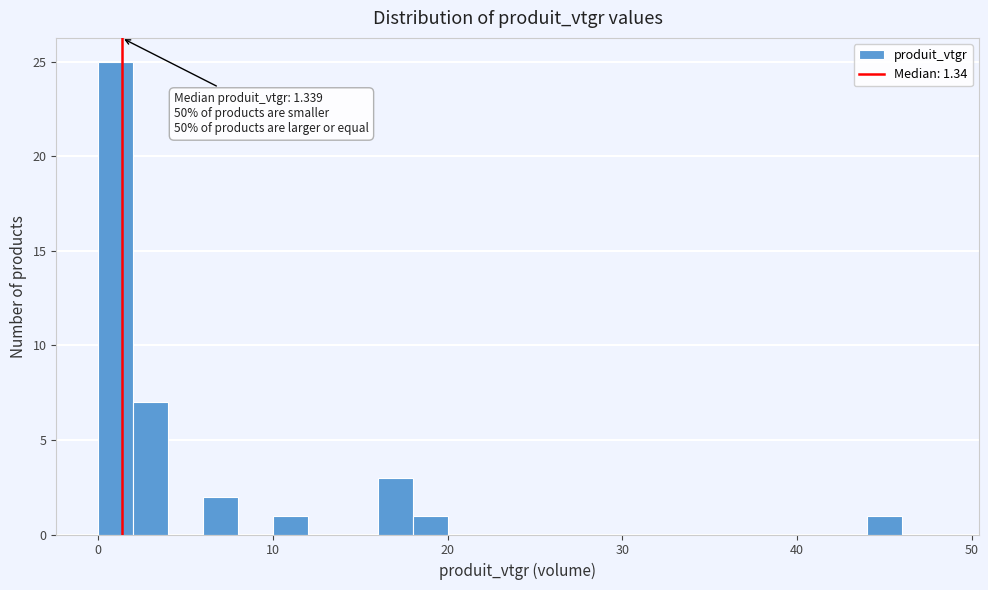

Around what value on the x-axis is the tallest bar? Give the approximate position of its centre, as read against the axis.

1